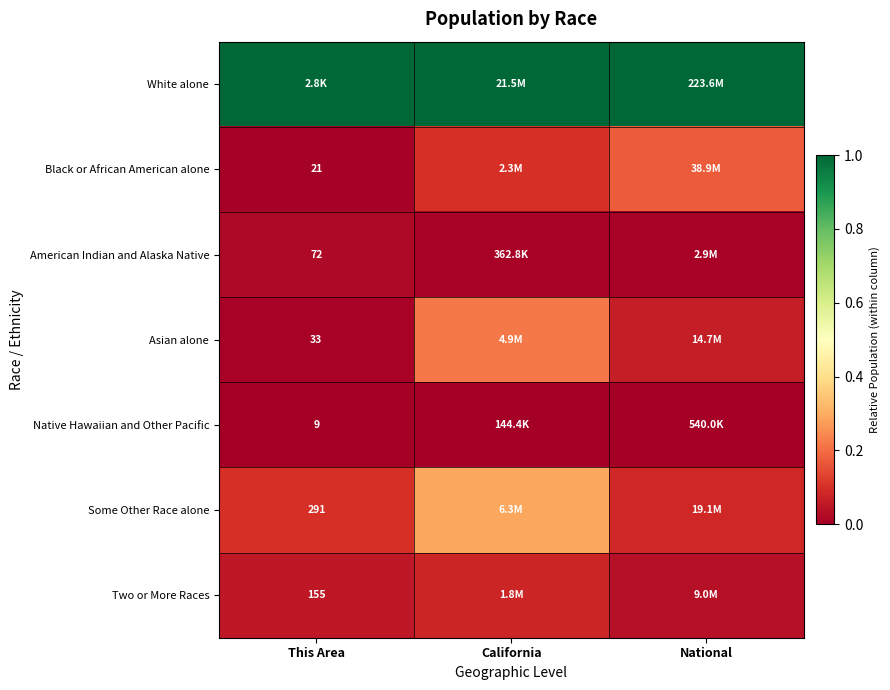

Is the value of American Indian and Alaska Native at This Area greater than the value of Black or African American alone at This Area?

Yes